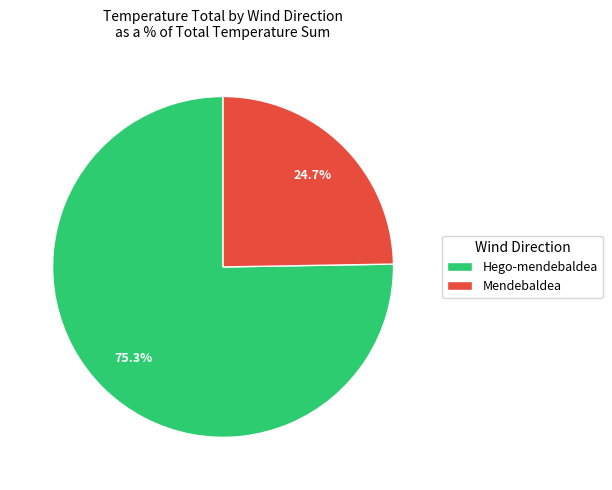

What portion of the pie excludes Mendebaldea?

75.3%